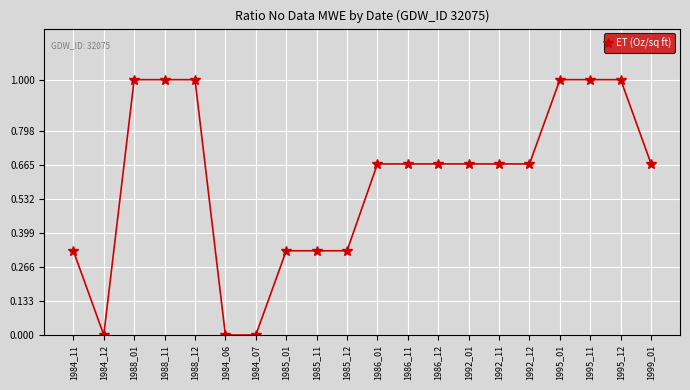

How many lines are shown in the chart?

1